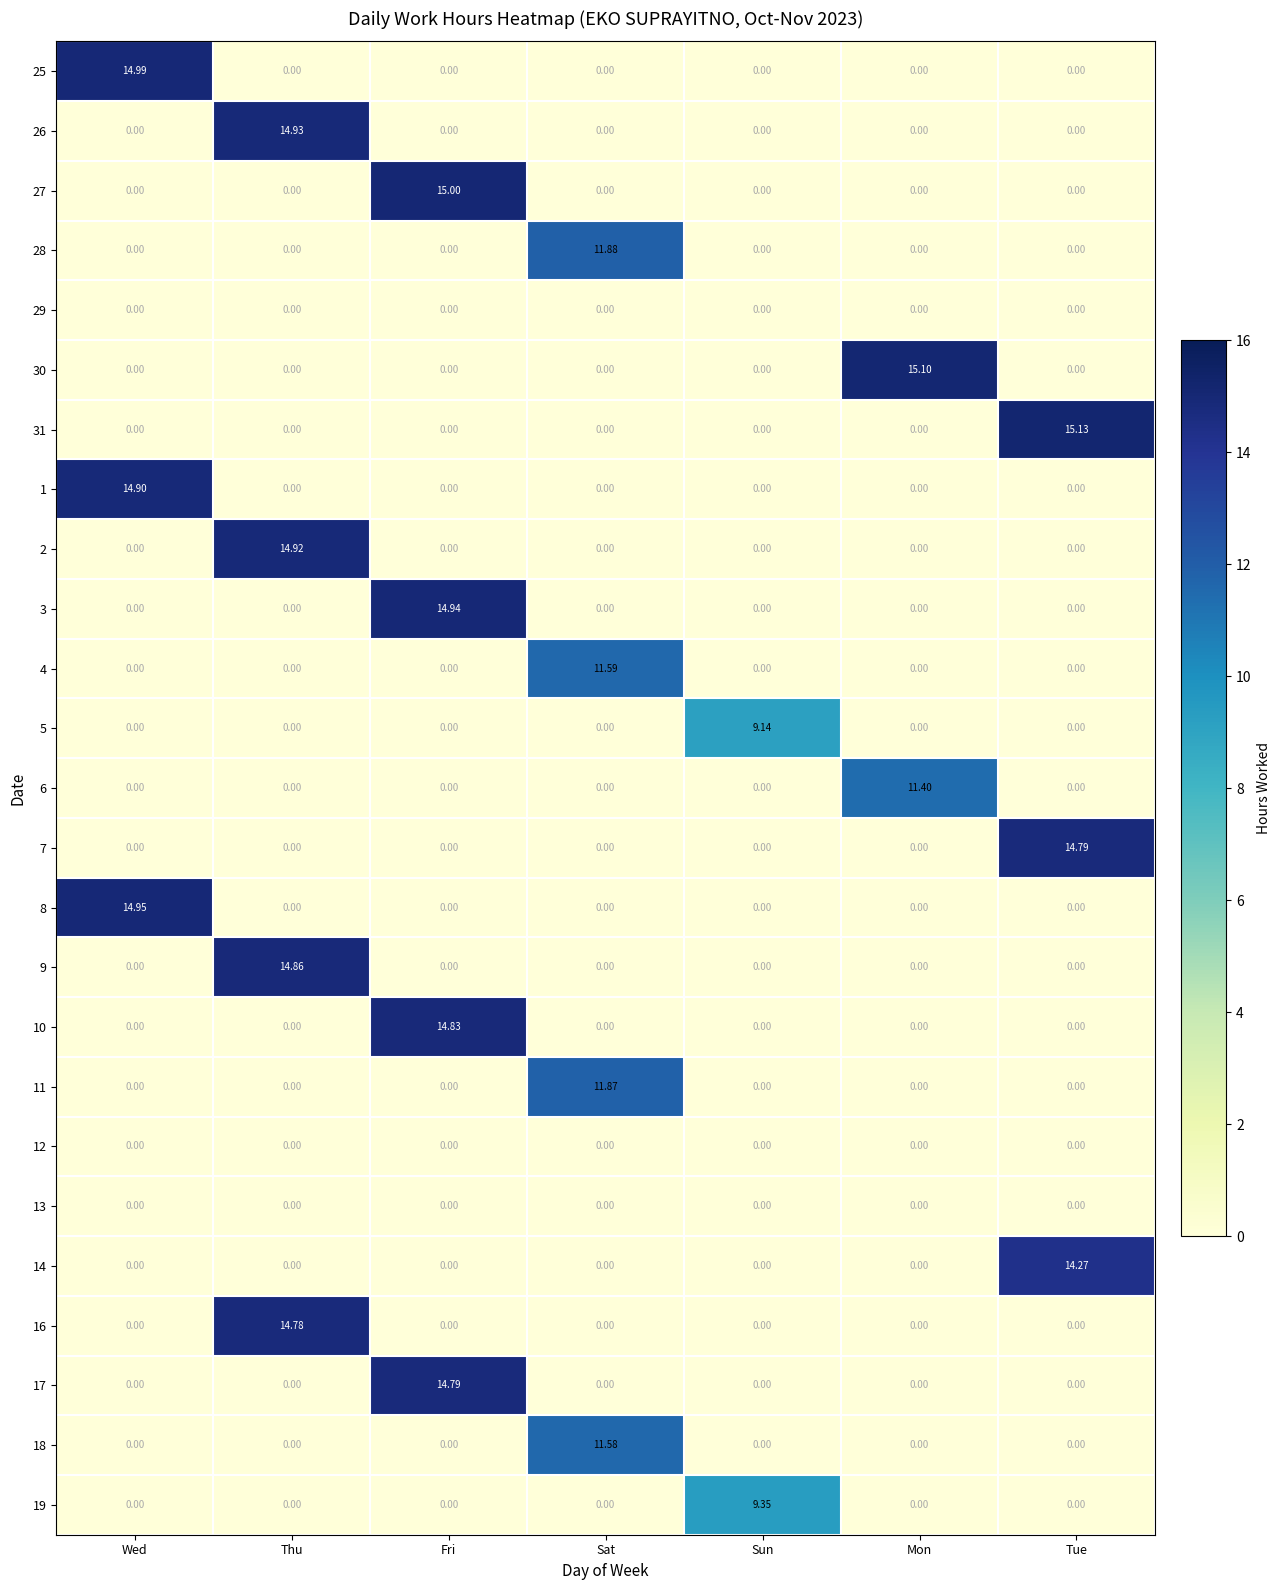

What is the maximum value shown in the chart?

15.1